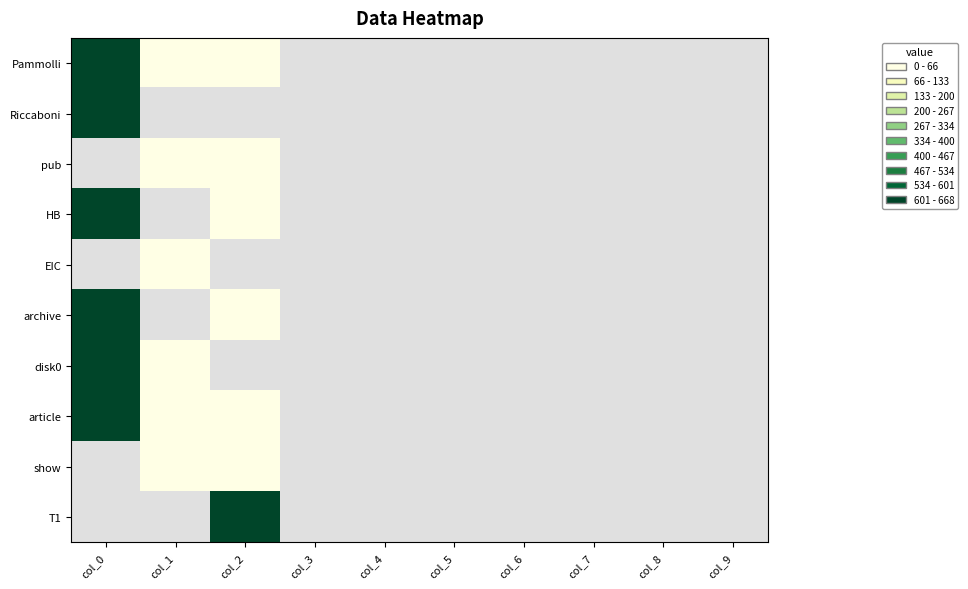

Where is archive nearest to the value 335?

col_0